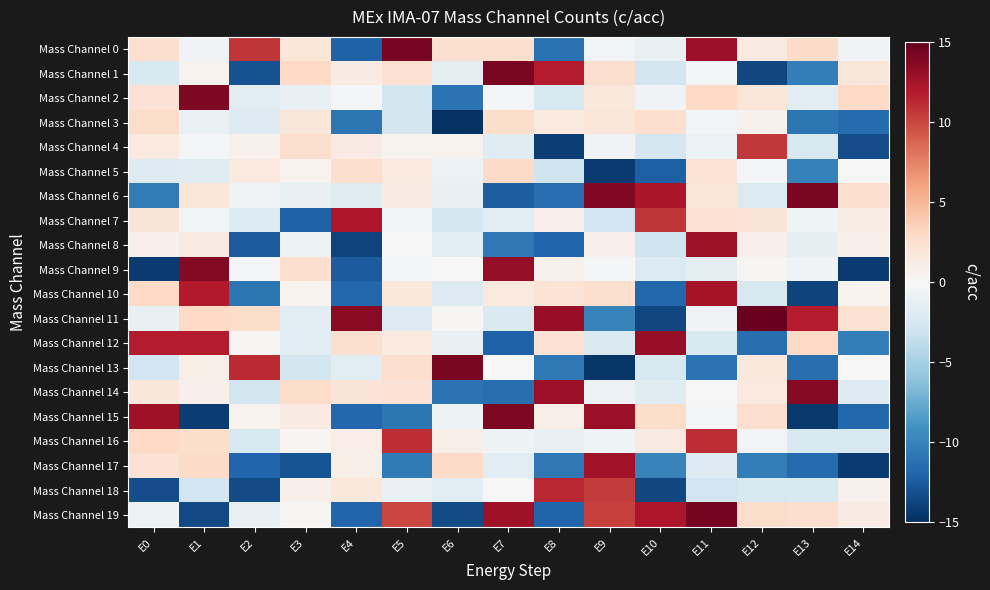

Which series has the largest total across all categories?

Mass Channel 11